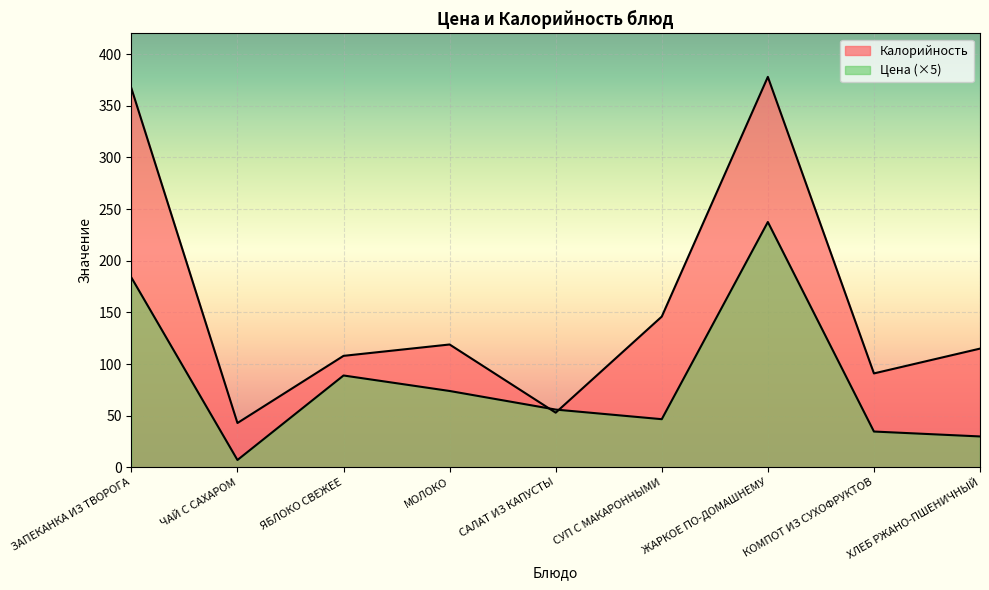

How many data points in Цена are above 56?

4